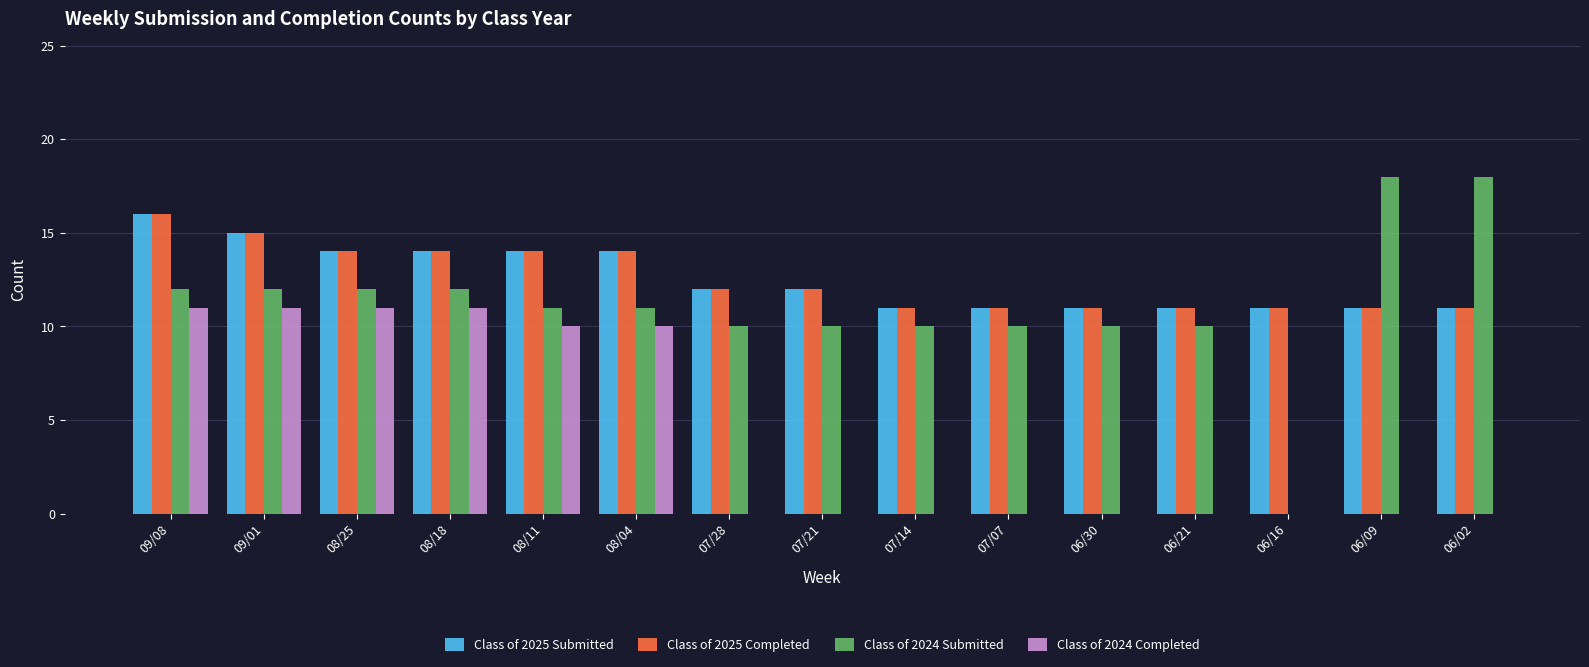

Is it true that Class of 2025 Completed equals 7 at 06/21?

False